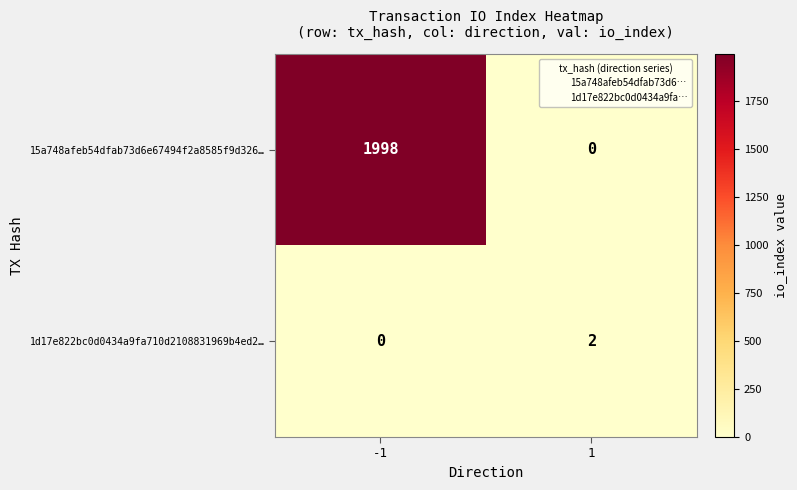

Rank the series by their average value, from highest to lowest.

15a748afeb54dfab73d6e67494f2a8585f9d326…, 1d17e822bc0d0434a9fa710d2108831969b4ed2…